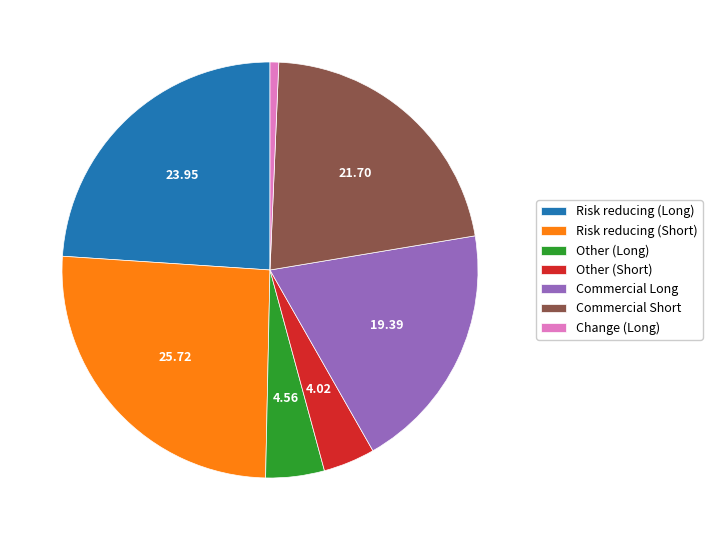

Which category has the smallest portion of the pie?

Change (Long)